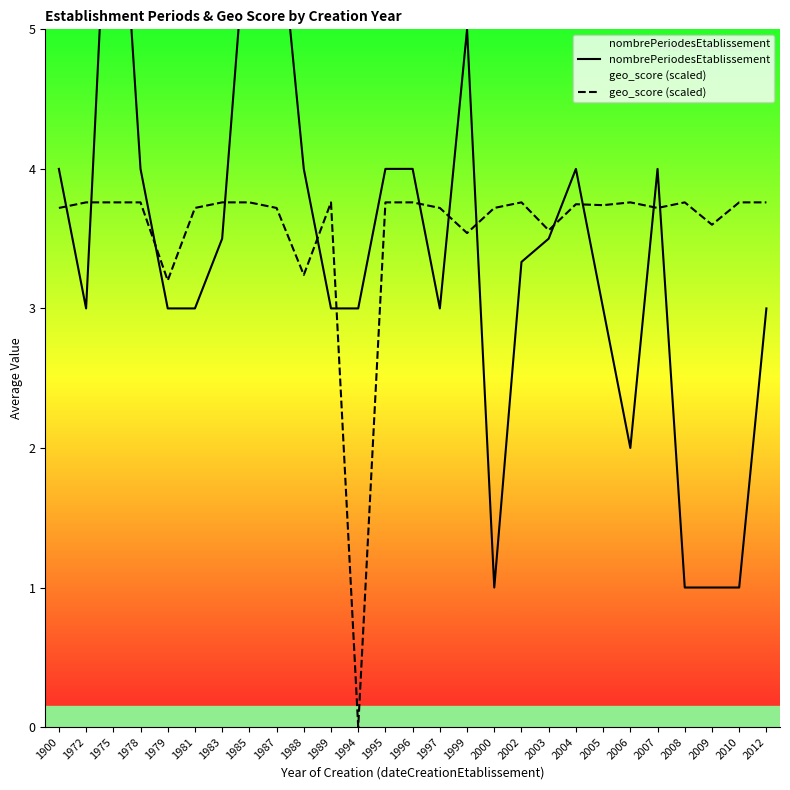

What is the difference between the highest and lowest values at 1994?

3.0